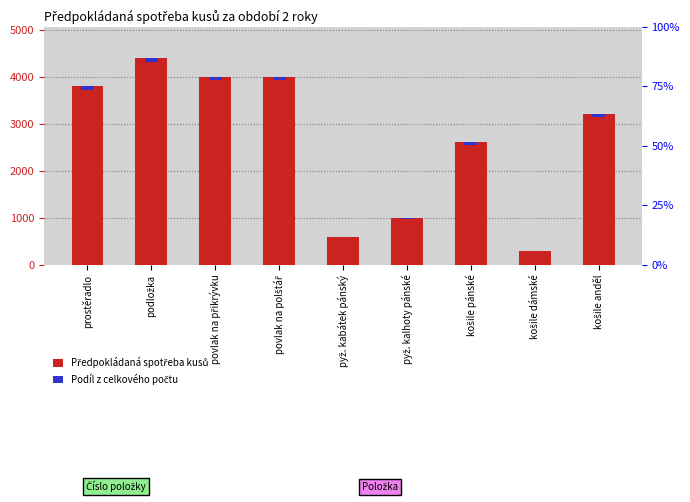

What are all the series names shown in the legend?

Předpokládaná spotřeba kusů, Podíl z celkového počtu